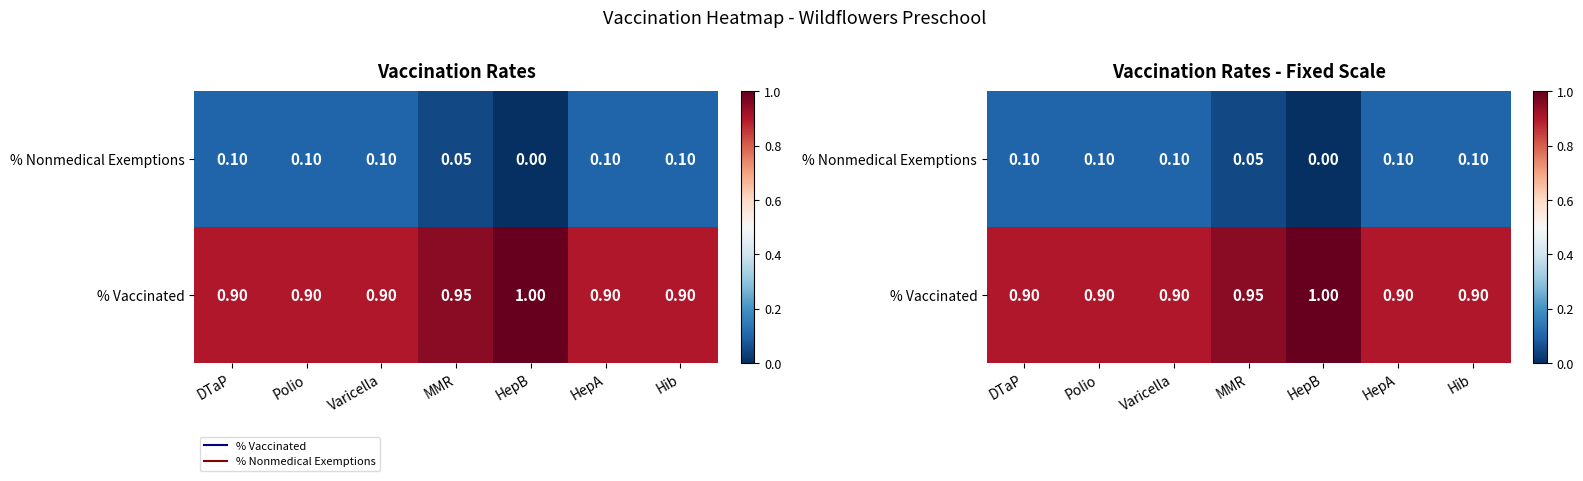

How many % Vaccinated values are between 0 and 1?

7